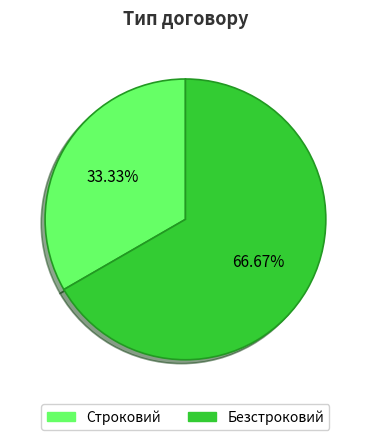

Count the number of slices in the pie.

2